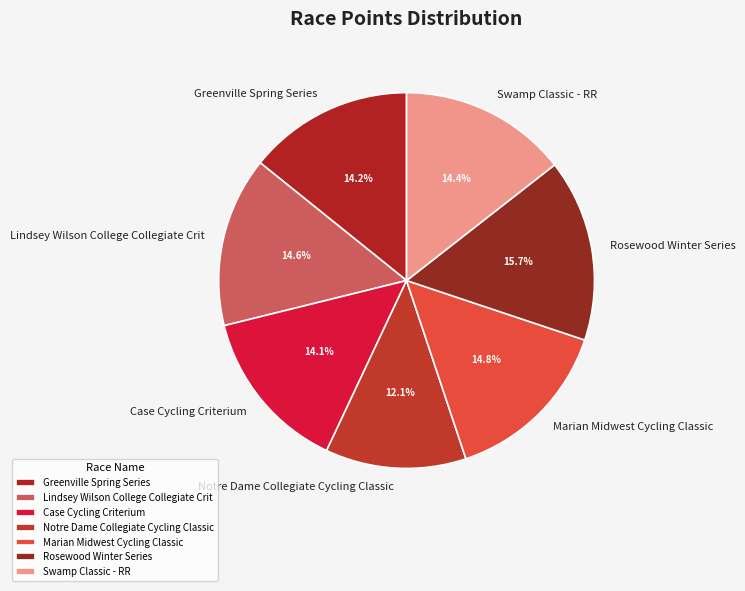

To the nearest percent, what is the average slice percentage?

14%